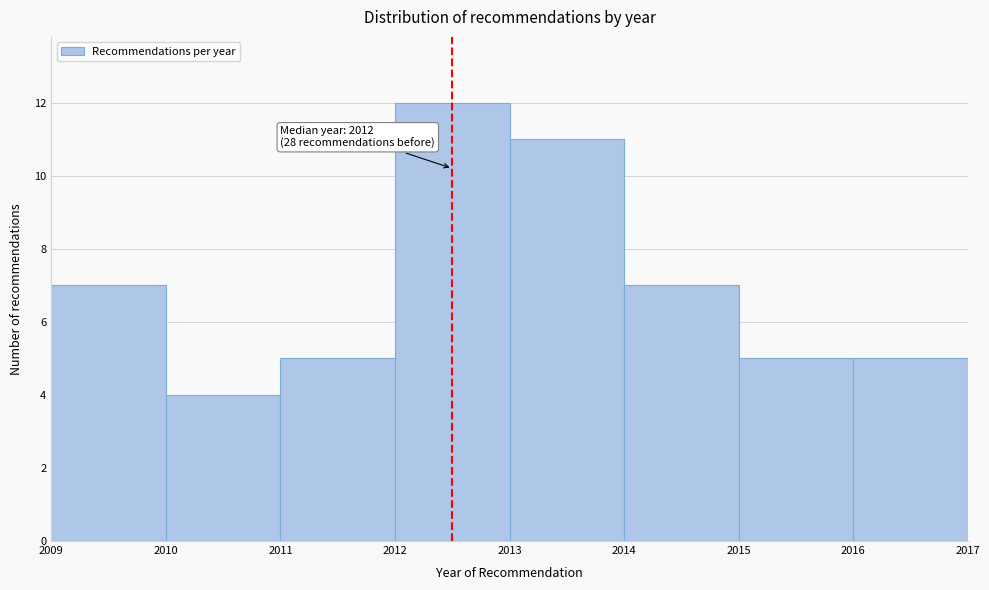

Which range on the x-axis has the tallest bar?

2012 to 2013